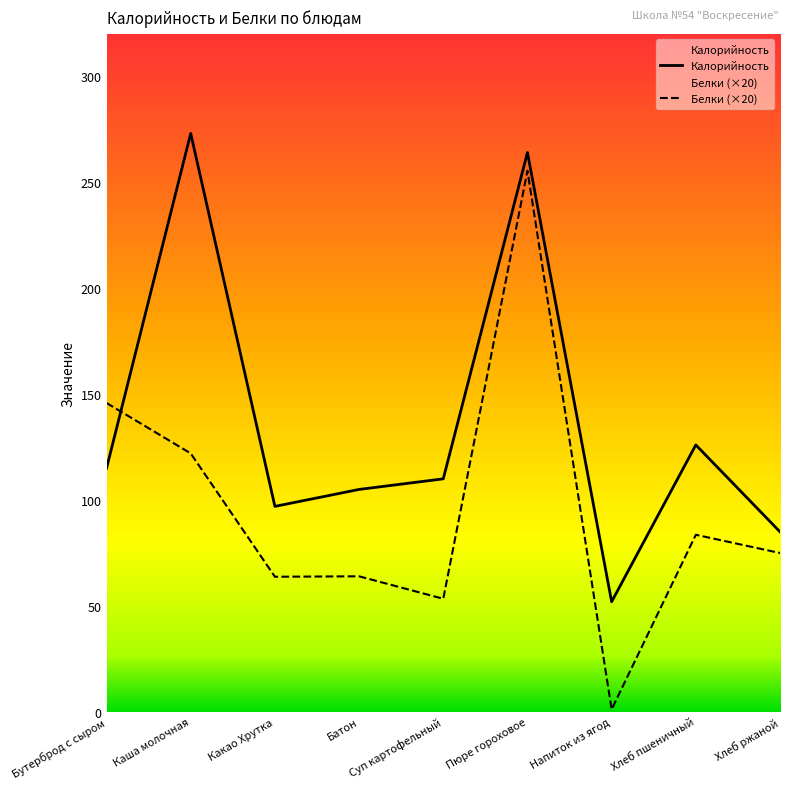

List the labels in order of Белки (×20) value, smallest first.

Напиток из ягод, Суп картофельный, Какао Хрутка, Батон, Хлеб ржаной, Хлеб пшеничный, Каша молочная, Бутерброд с сыром, Пюре гороховое